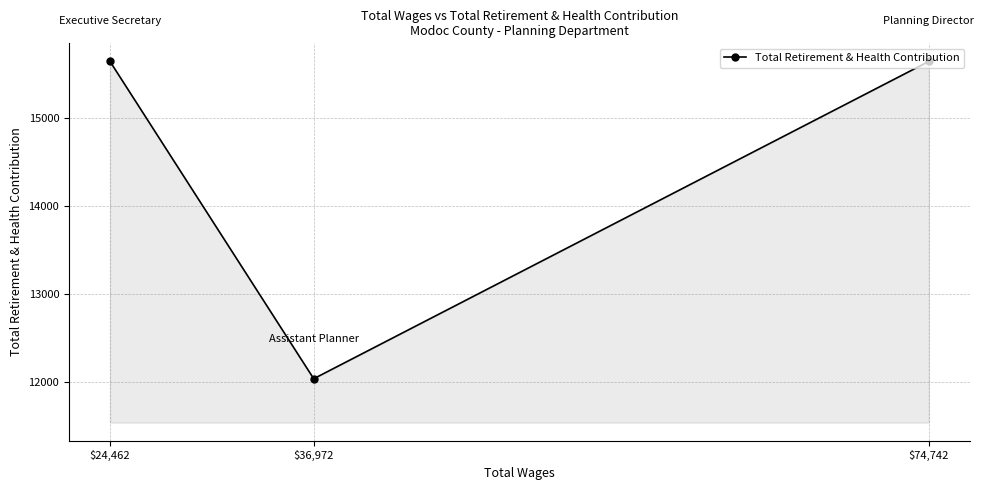

How many lines are shown in the chart?

1